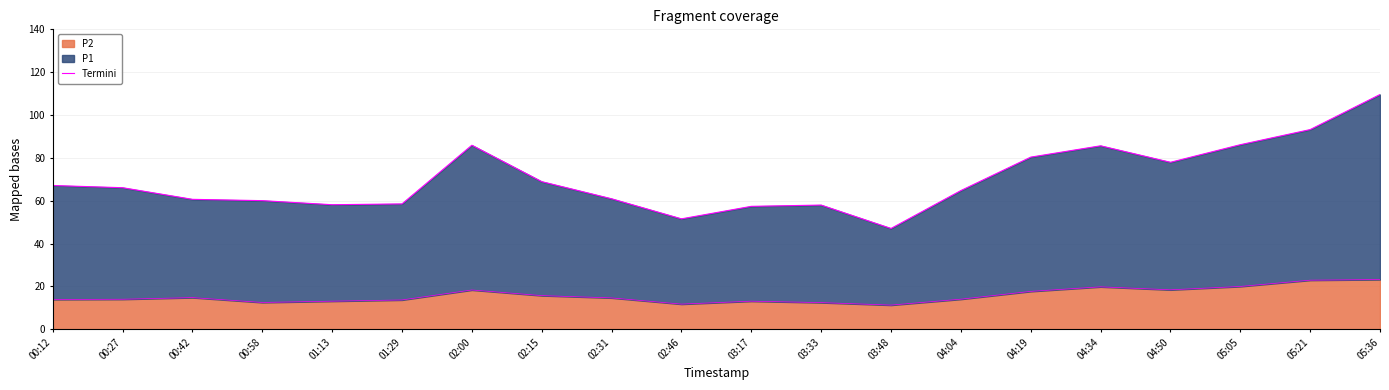

What is the difference between the maximum and minimum values?

62.5